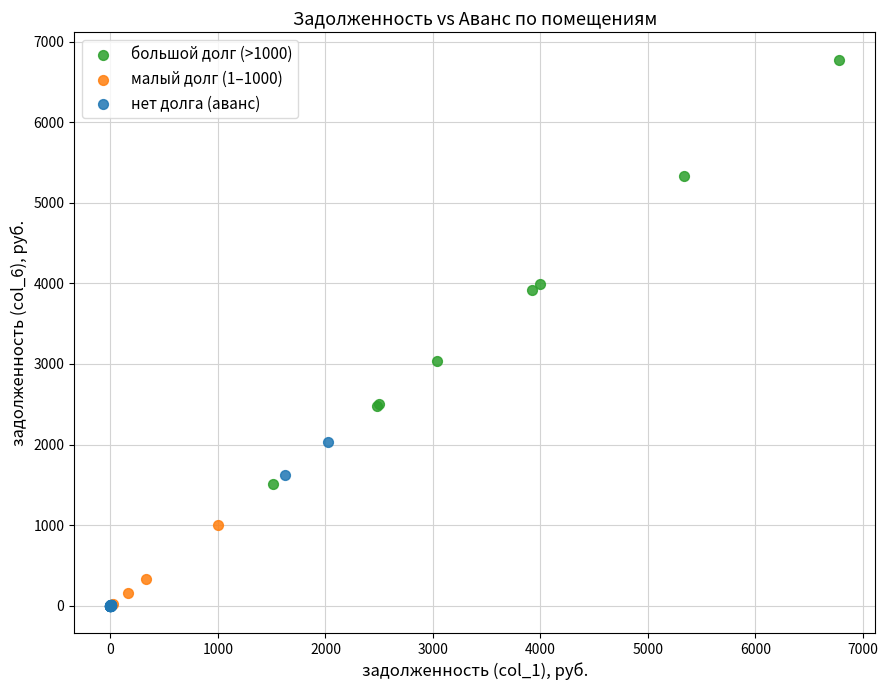

Which series reaches the maximum Y coordinate?

большой долг (>1000)